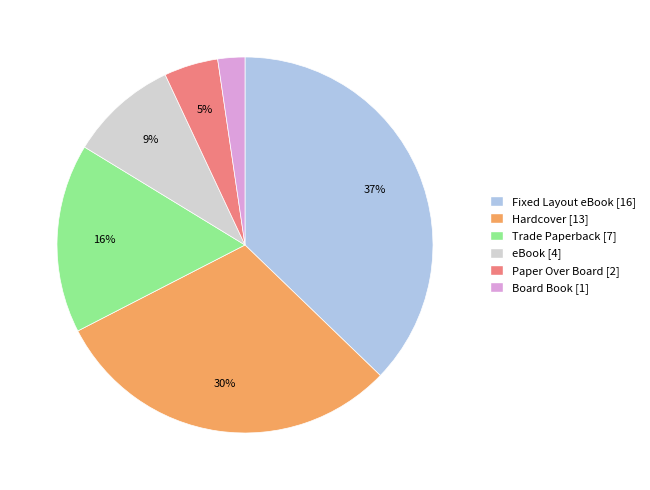

To the nearest percent, what percentage of the pie is eBook?

9%